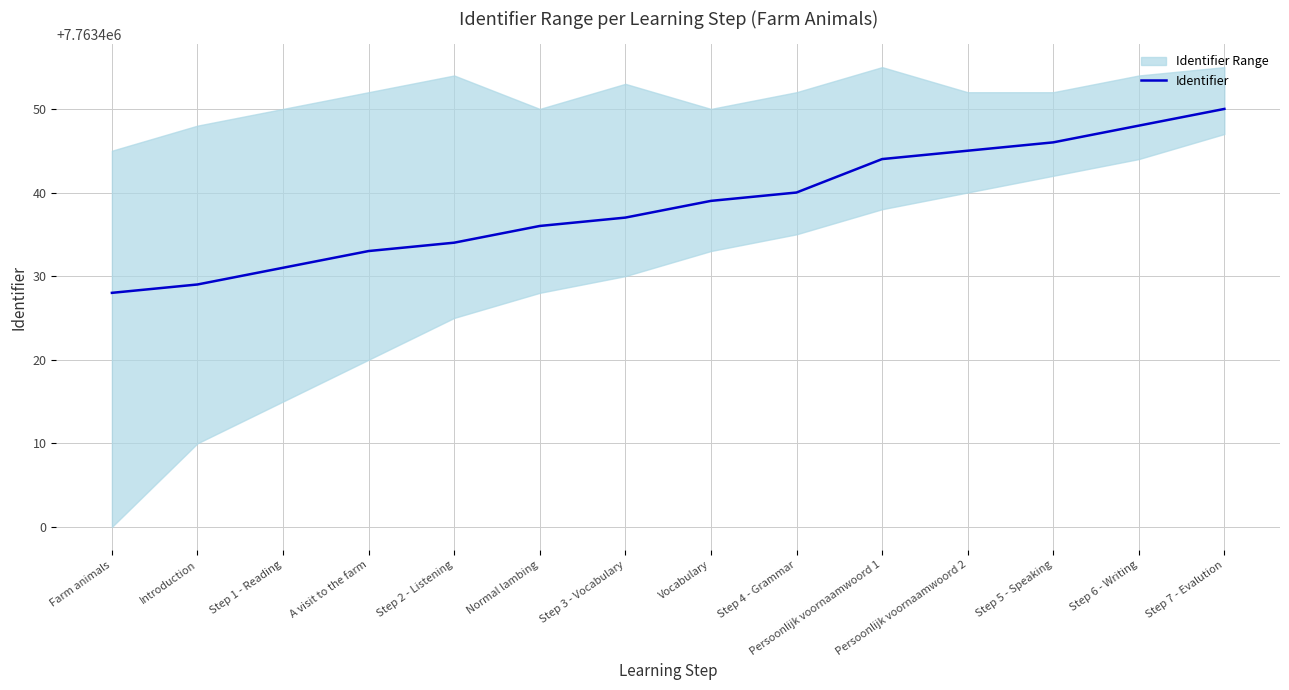

What is the highest value of the Identifier series?

7763450